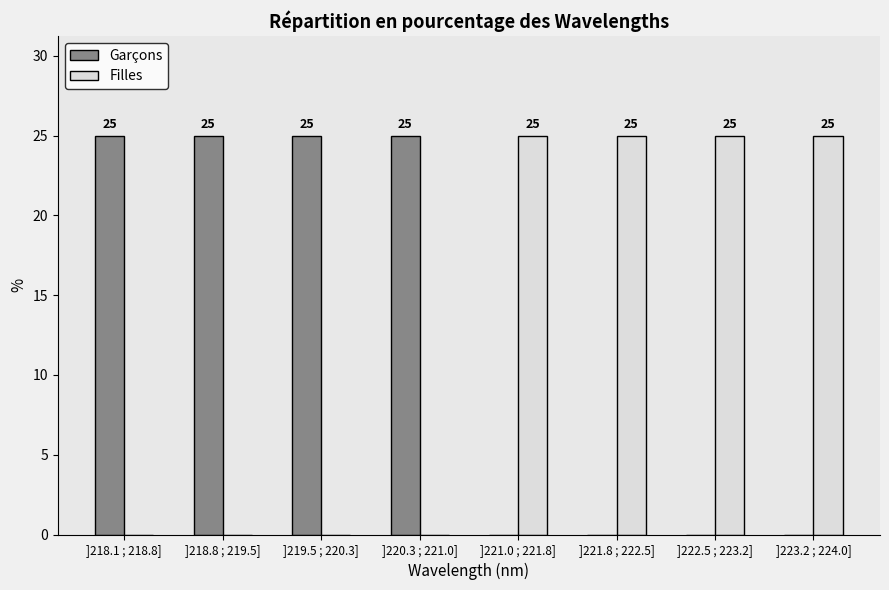

Reading left to right, transcribe all the data shown in this chart.

Garçons: ]218.1 ; 218.8]=25	]218.8 ; 219.5]=25	]219.5 ; 220.3]=25	]220.3 ; 221.0]=25	]221.0 ; 221.8]=0	]221.8 ; 222.5]=0	]222.5 ; 223.2]=0	]223.2 ; 224.0]=0
Filles: ]218.1 ; 218.8]=0	]218.8 ; 219.5]=0	]219.5 ; 220.3]=0	]220.3 ; 221.0]=0	]221.0 ; 221.8]=25	]221.8 ; 222.5]=25	]222.5 ; 223.2]=25	]223.2 ; 224.0]=25